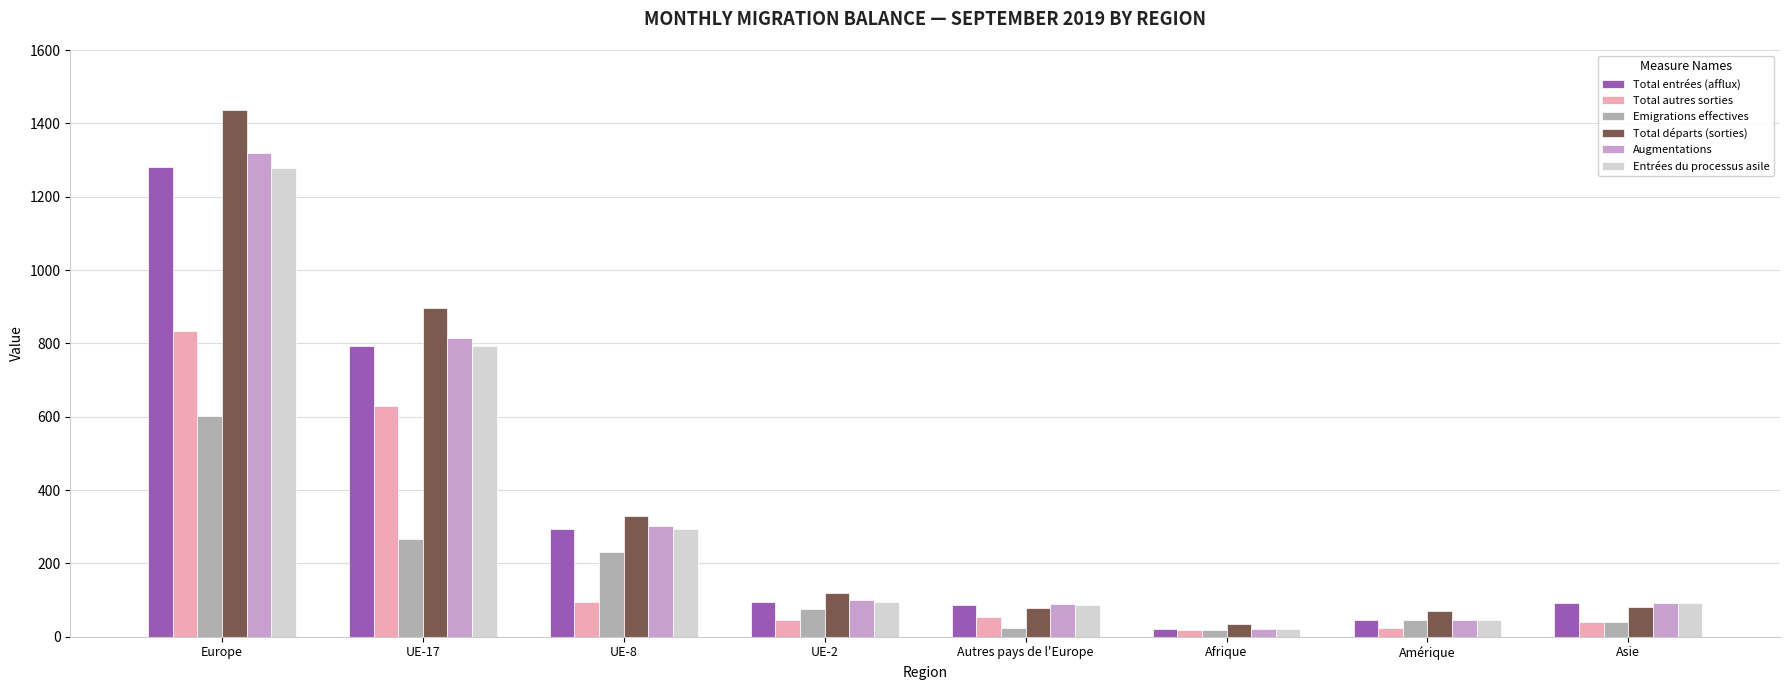

What is the average value of the Emigrations effectives series?

163